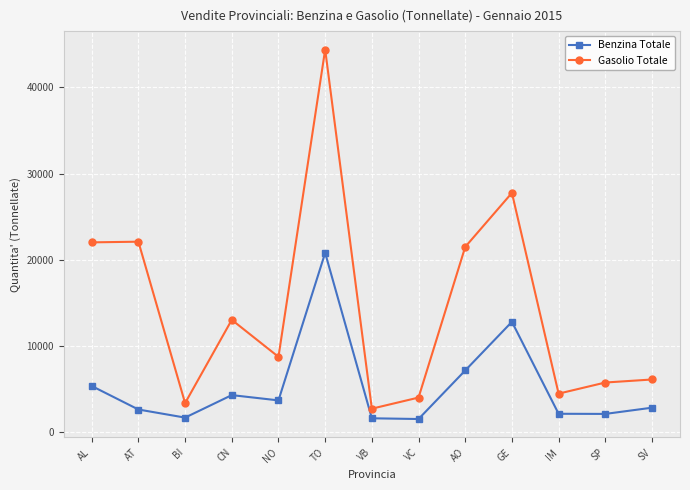

In Benzina Totale, how many points are lower than both neighbors (excluding endpoints)?

4